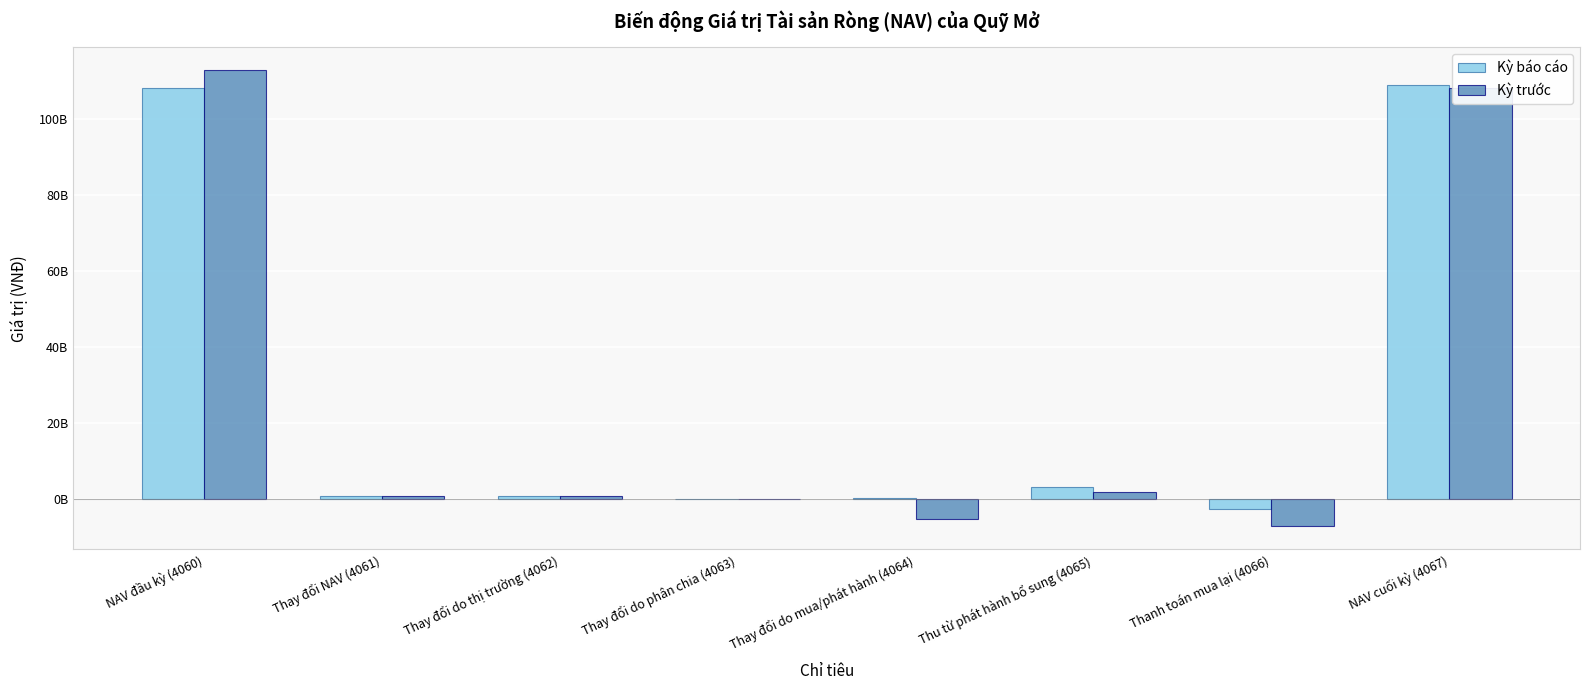

Read the Kỳ báo cáo value at NAV đầu kỳ (4060).

108019186090